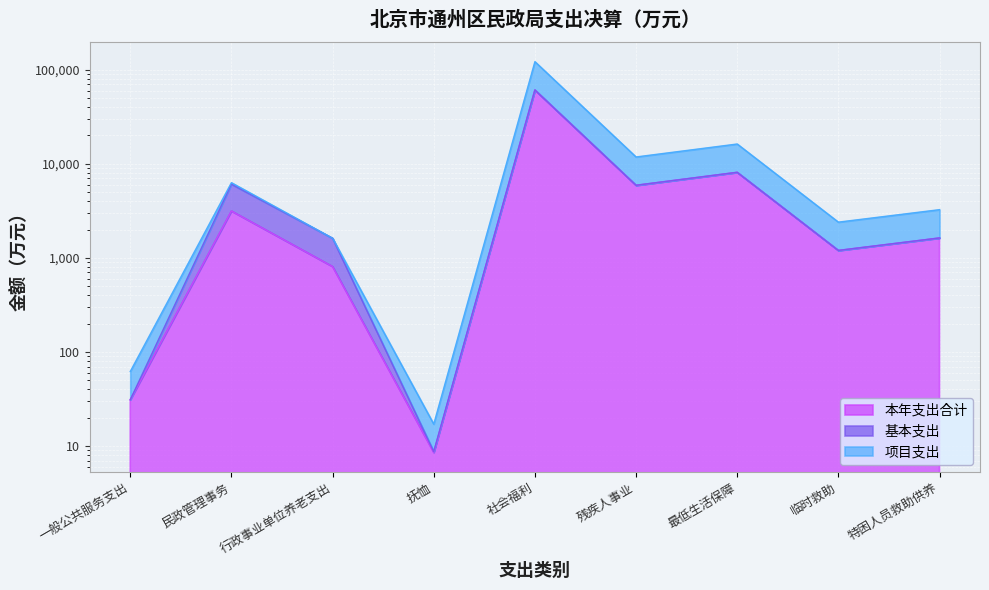

True or false: 本年支出合计 and 项目支出 cross at least once.

False